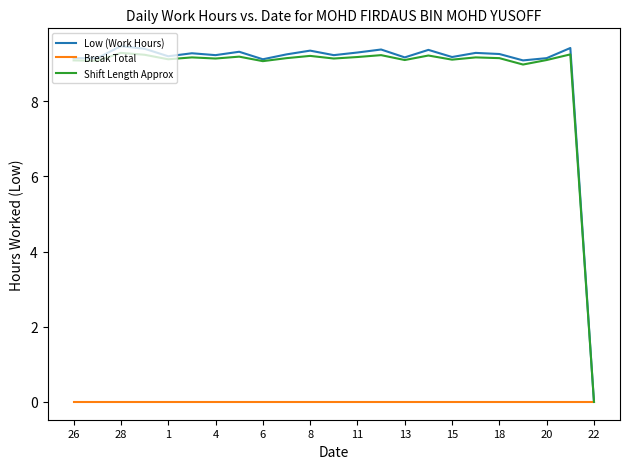

Which series has the largest range (max minus min)?

Low (Work Hours)